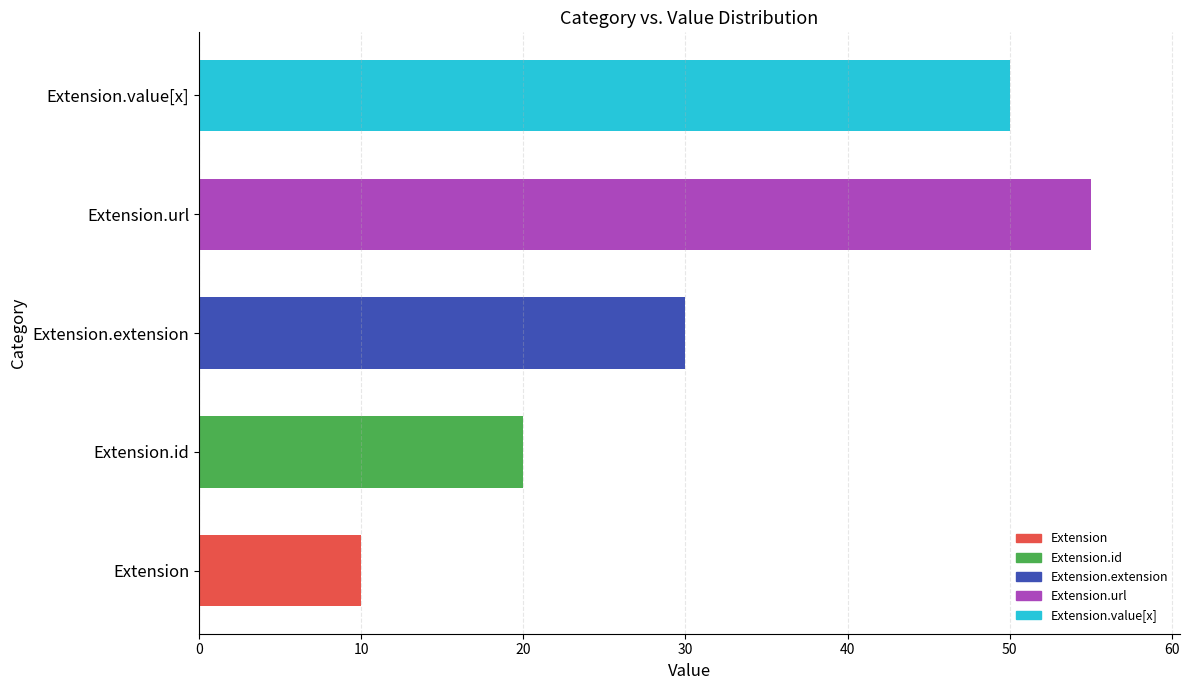

What is the minimum value shown in the chart?

10